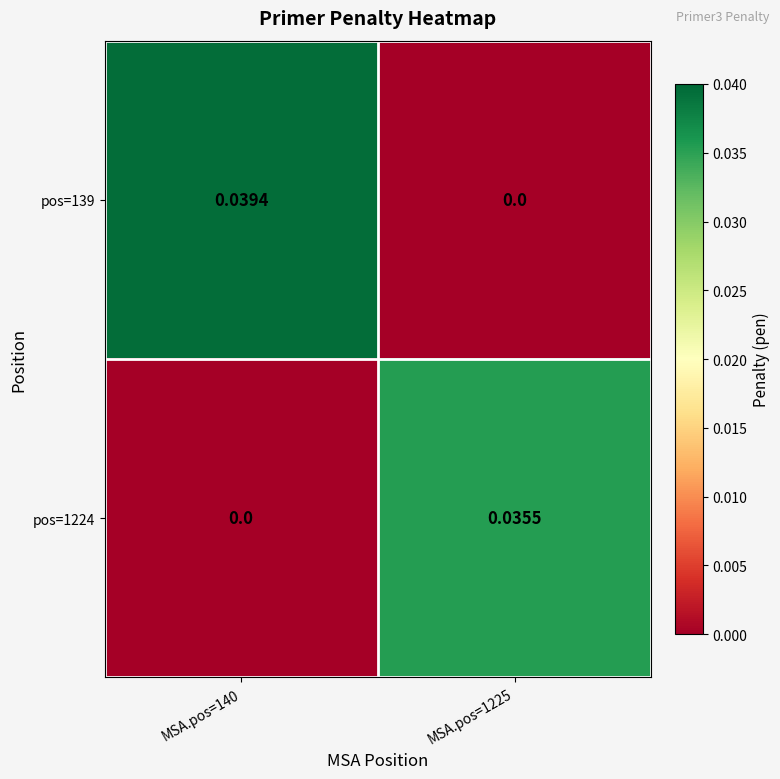

How many categories are shown in the chart?

2